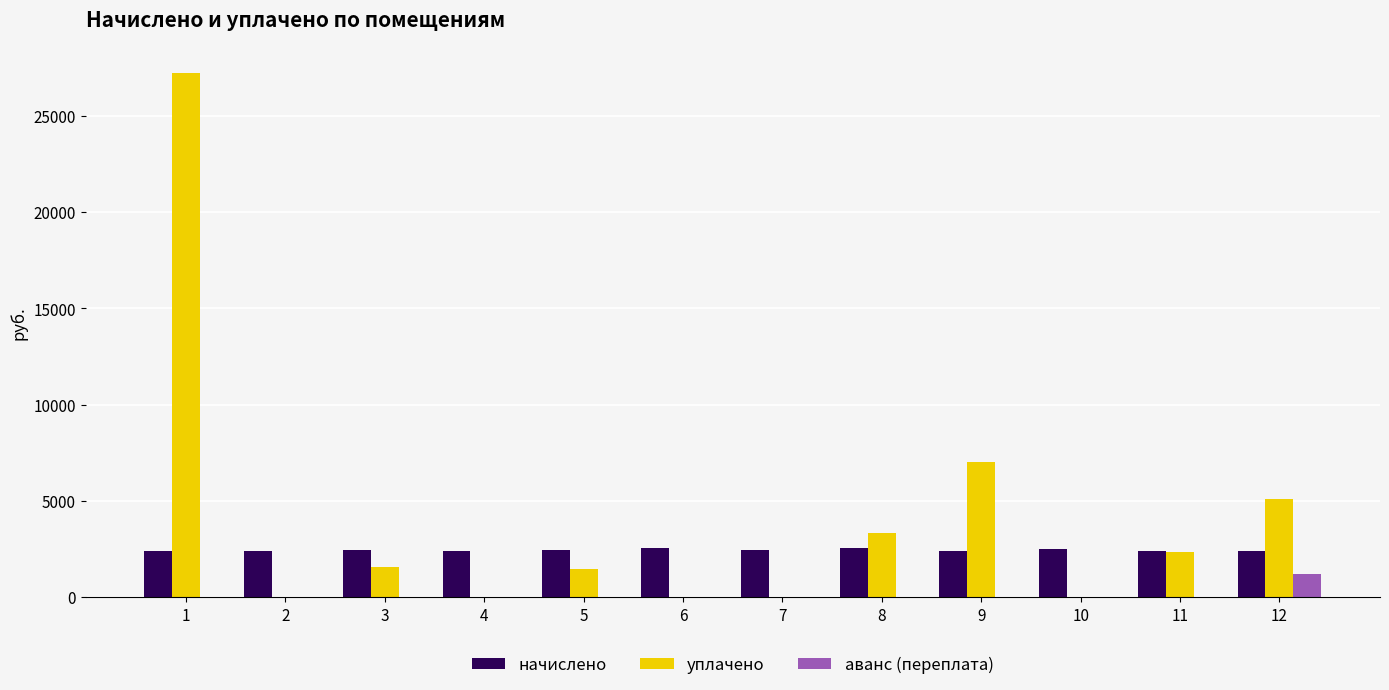

True or false: уплачено has a value of 3554.6 at 9.

False